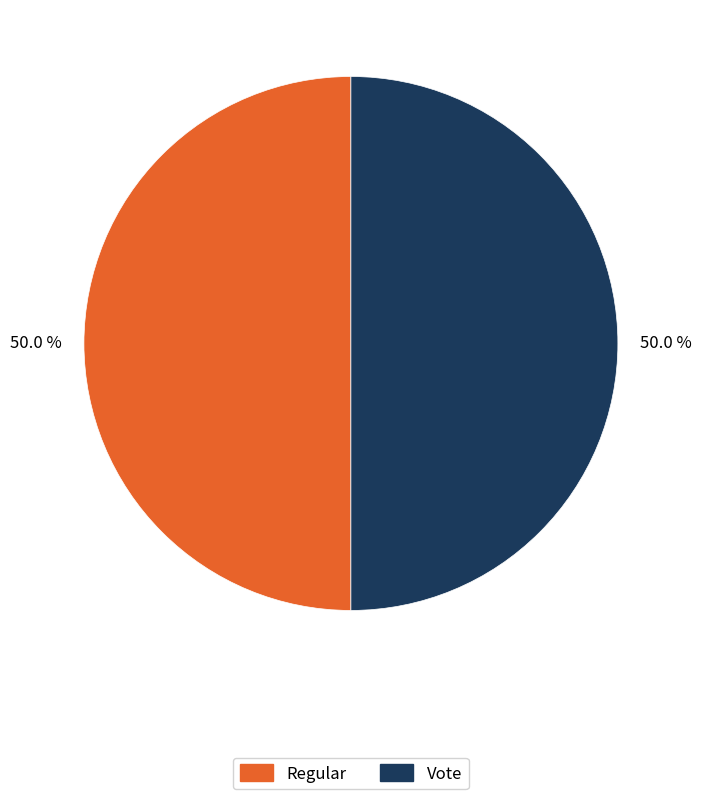

Approximately how many times larger is the value at Vote compared to Regular?

1.0